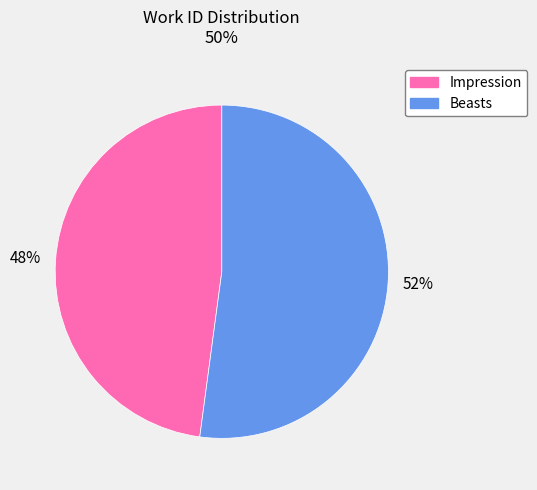

Does any single category account for the majority?

Yes